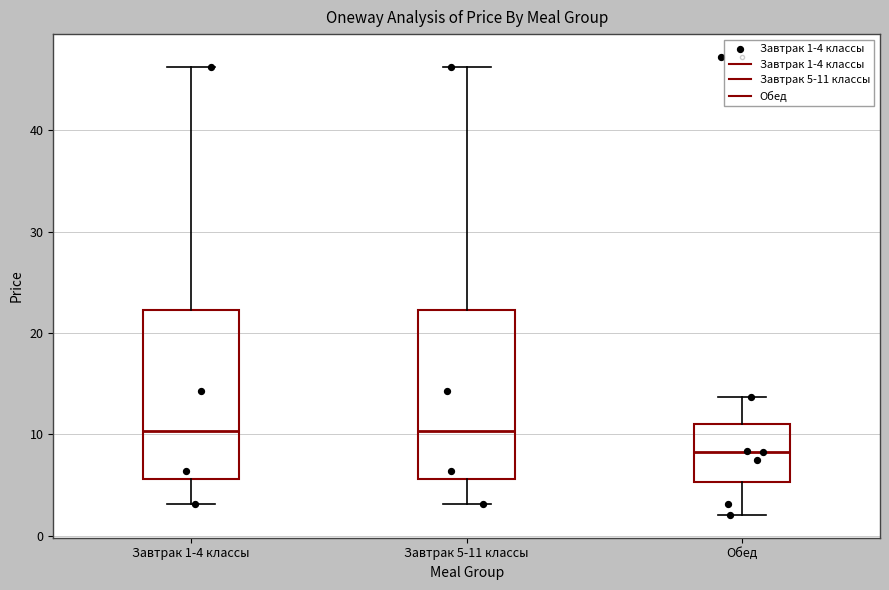

Reading left to right, transcribe this box plot: for each box, give where its median line is, the range the box spans, and where its two whiskers end, as read against the y-axis. The values are not printed on the chart, so give them approximately, as read against the axis.

Завтрак 1-4 классы: median 10, box 6 to 22, whiskers 3 to 46
Завтрак 5-11 классы: median 10, box 6 to 22, whiskers 3 to 46
Обед: median 8, box 5 to 11, whiskers 2 to 14